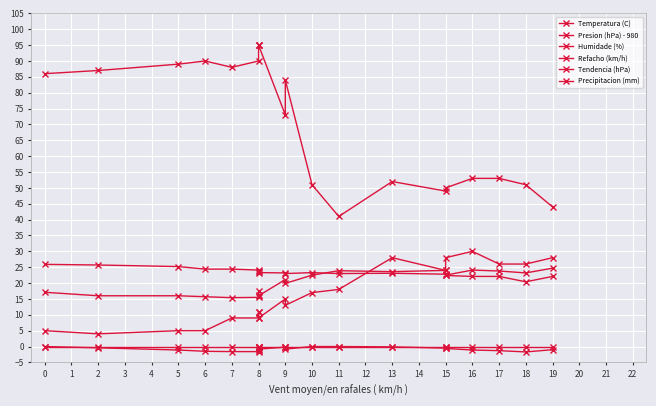

At which label is Temperatura (C) closest to 20?

9